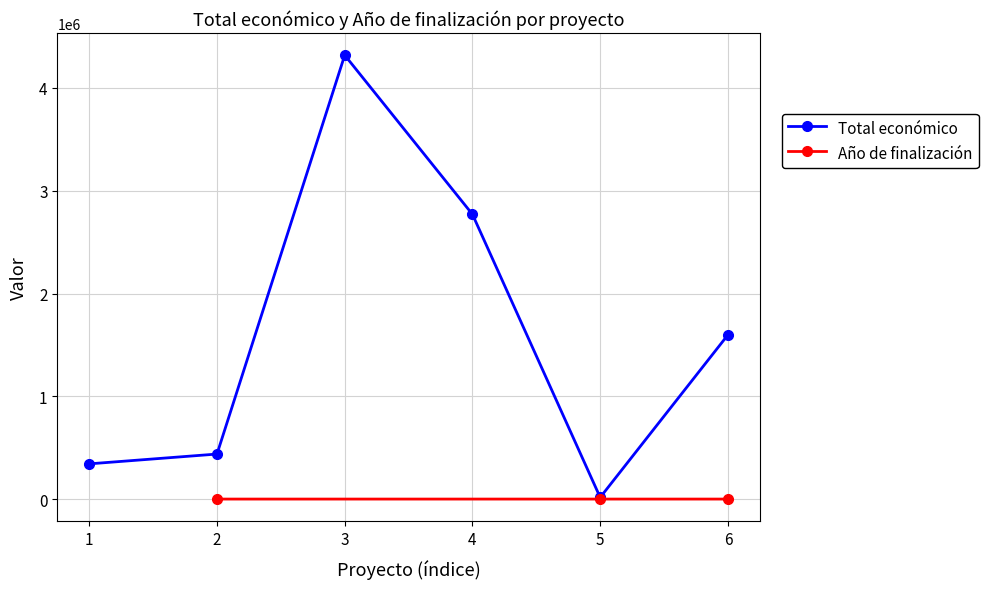

The value of Total económico at 2 is 439594. True or false?

True